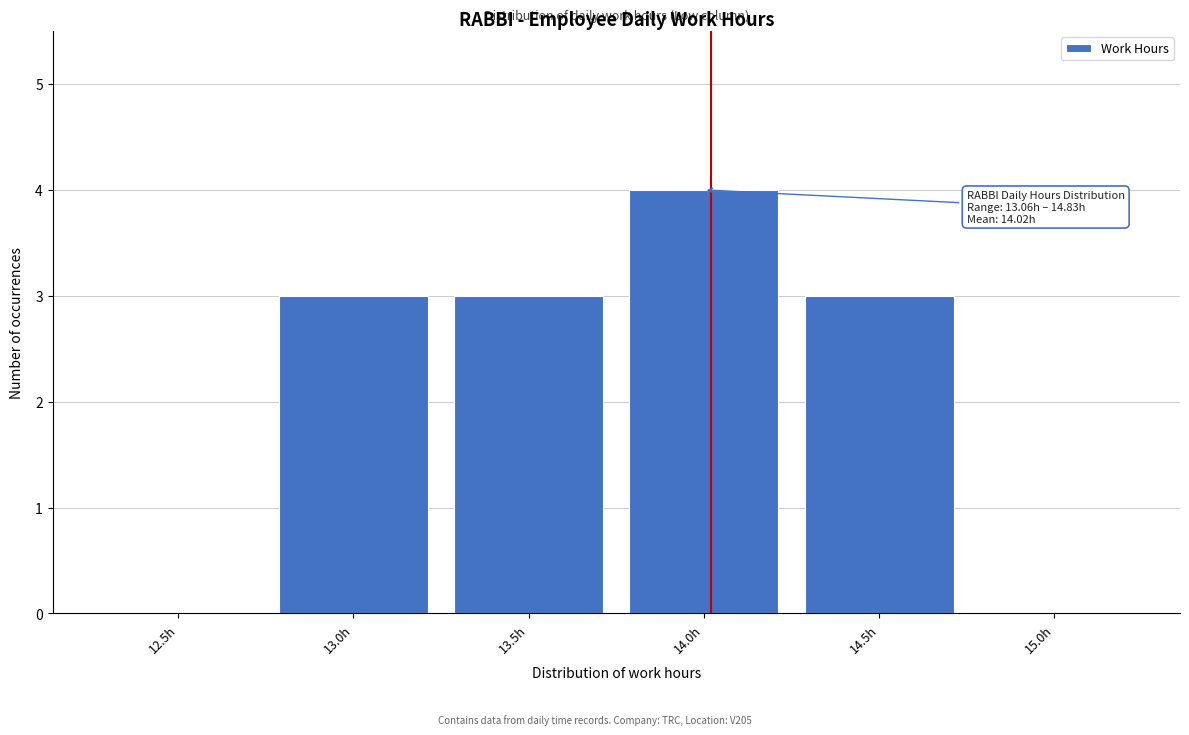

Reading left to right, list all the values displayed in this chart.

12.5h=0	13.0h=3	13.5h=3	14.0h=4	14.5h=3	15.0h=0